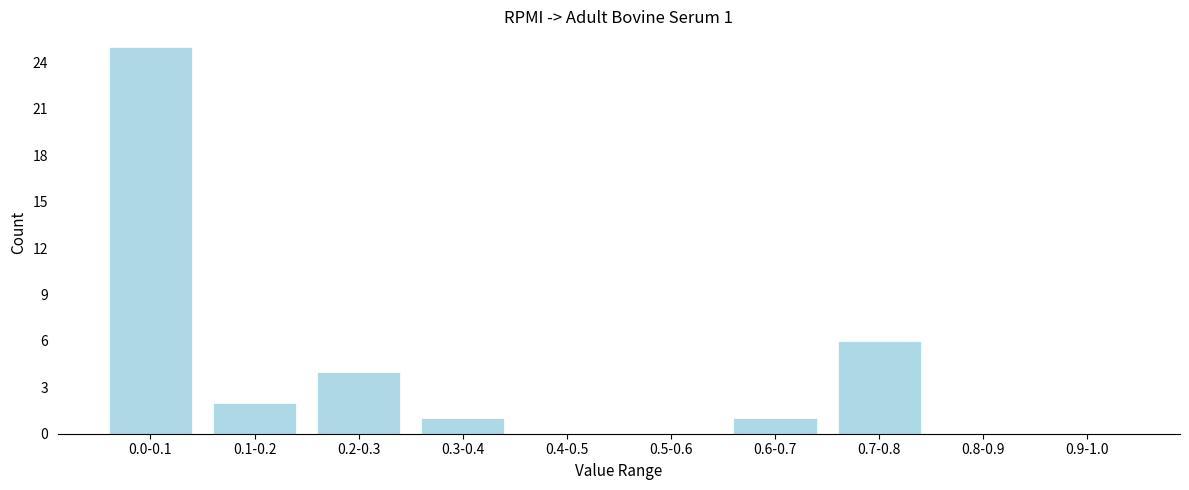

Reading left to right, extract all data points from this chart.

0.0-0.1=25	0.1-0.2=2	0.2-0.3=4	0.3-0.4=1	0.4-0.5=0	0.5-0.6=0	0.6-0.7=1	0.7-0.8=6	0.8-0.9=0	0.9-1.0=0